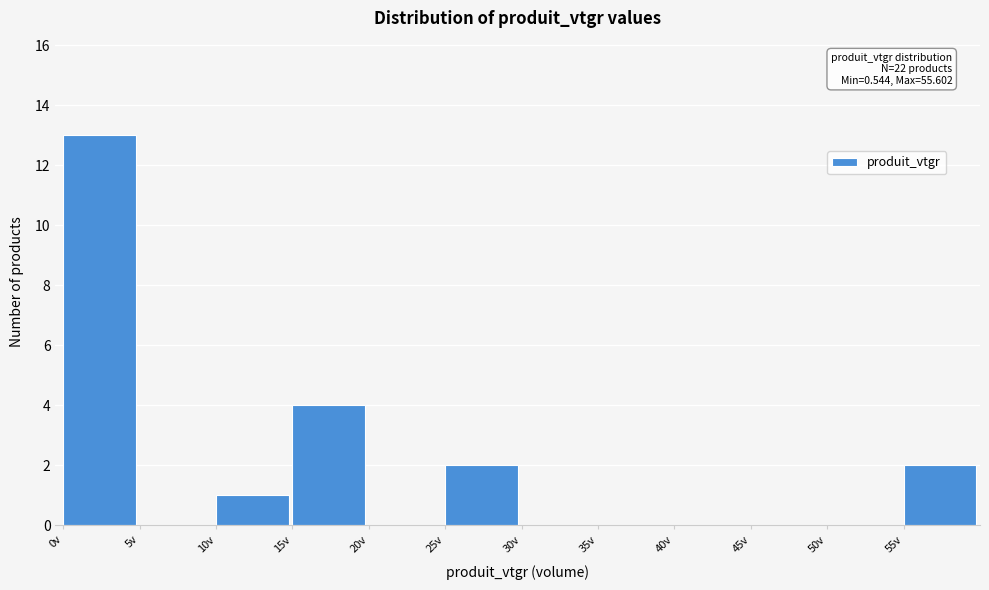

Which range on the x-axis has the tallest bar?

0 to 5